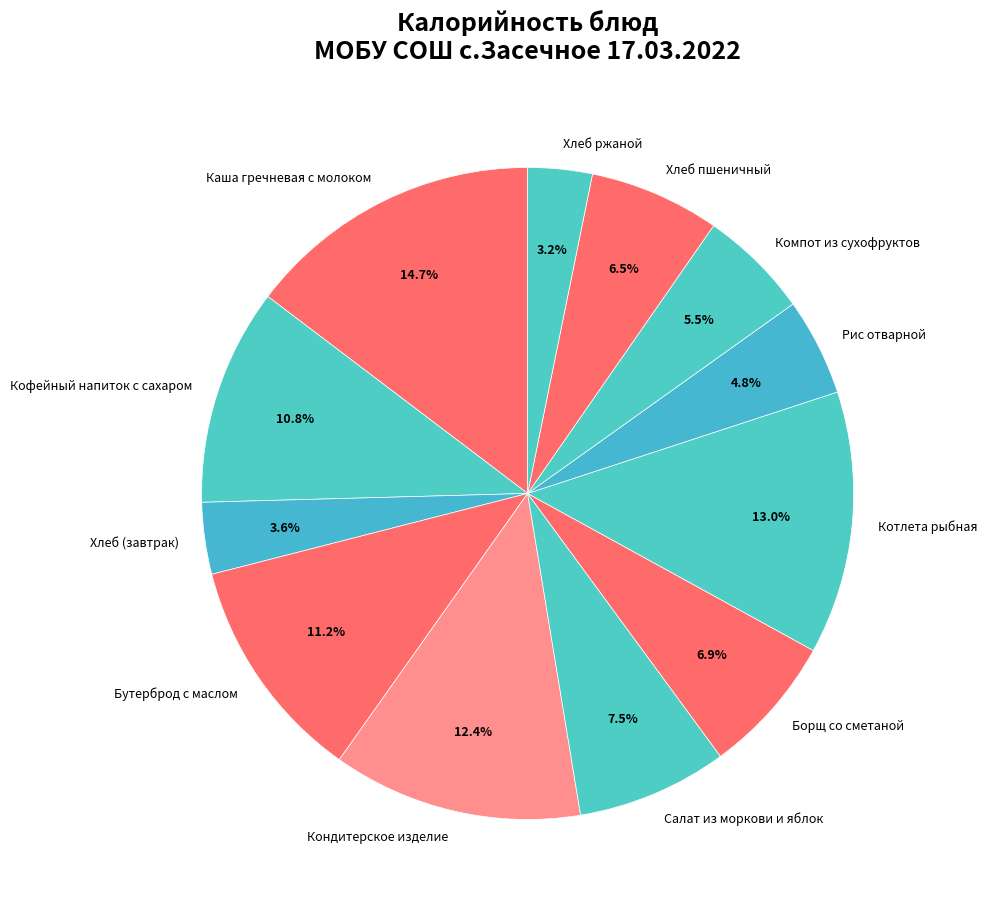

What is the largest slice in the pie chart?

Каша гречневая с молоком